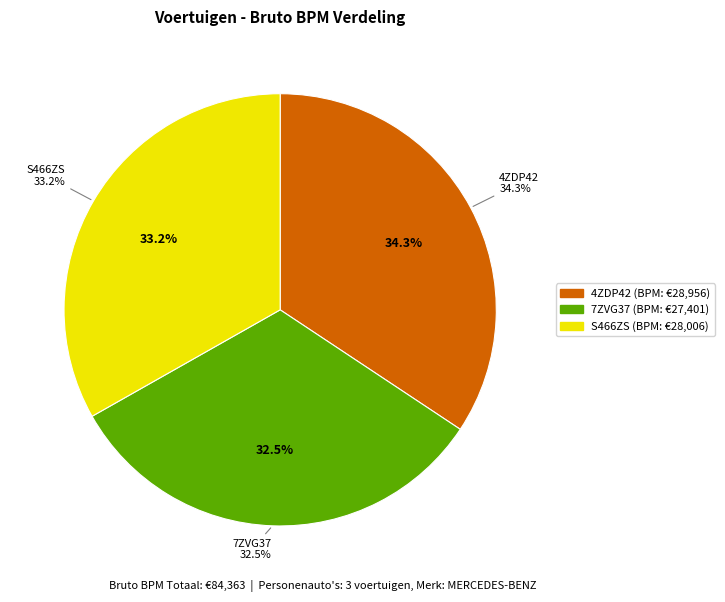

Combined, what portion of the pie is 4ZDP42 and S466ZS?

67.5%